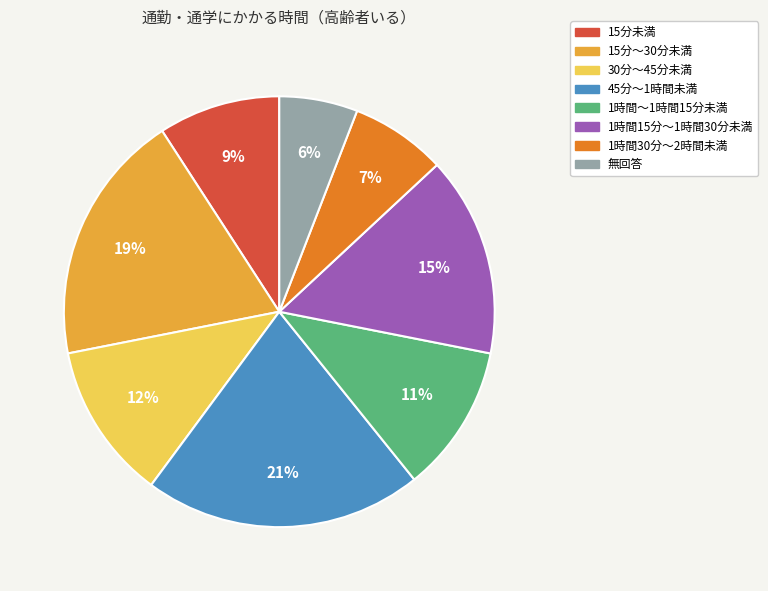

Is there a majority slice in this chart?

No